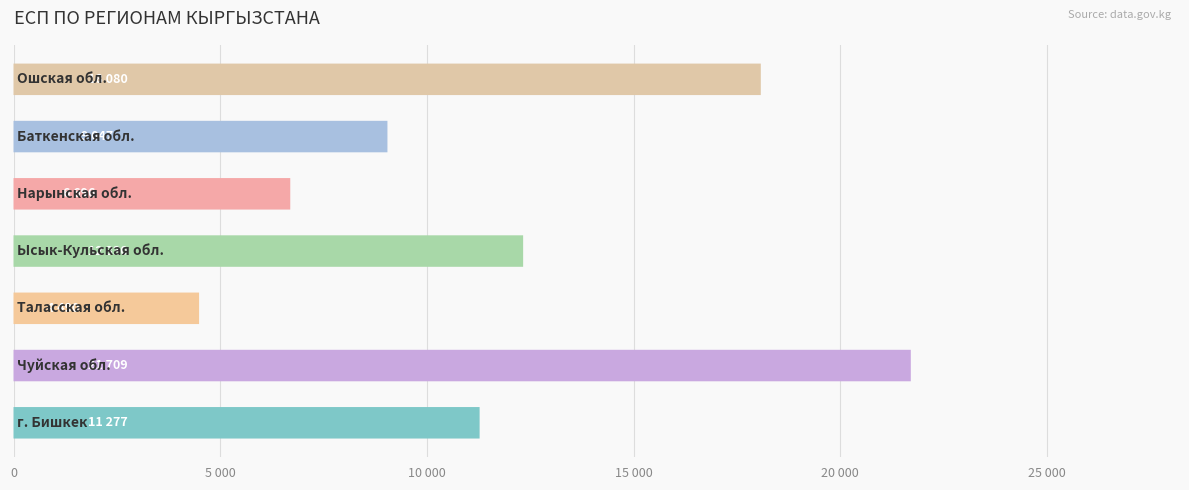

Is it true that the value at 5 000 is 21709?

True